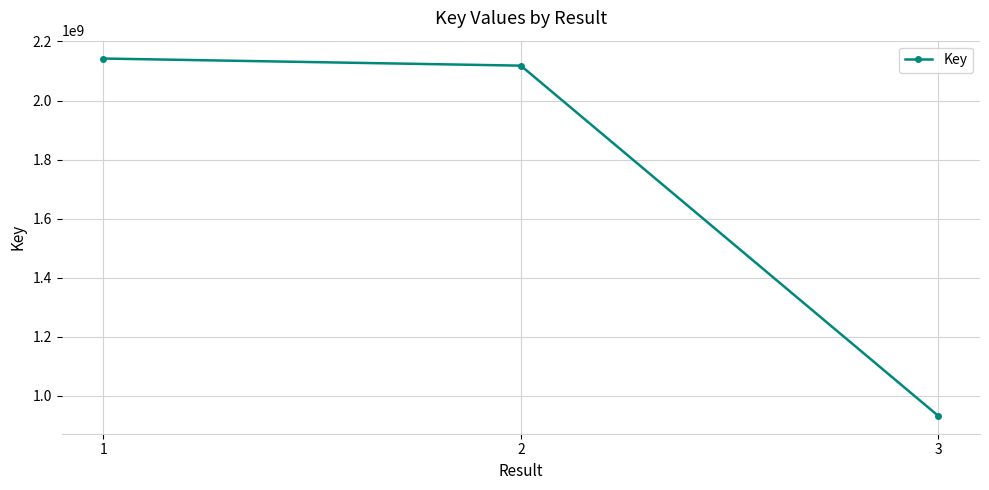

Is it true that the value at 2 is 2118155201?

True